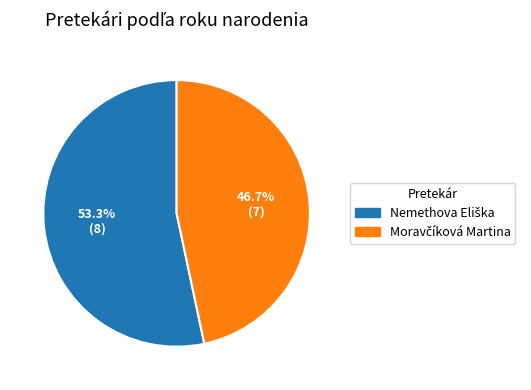

Is there a majority slice in this chart?

Yes